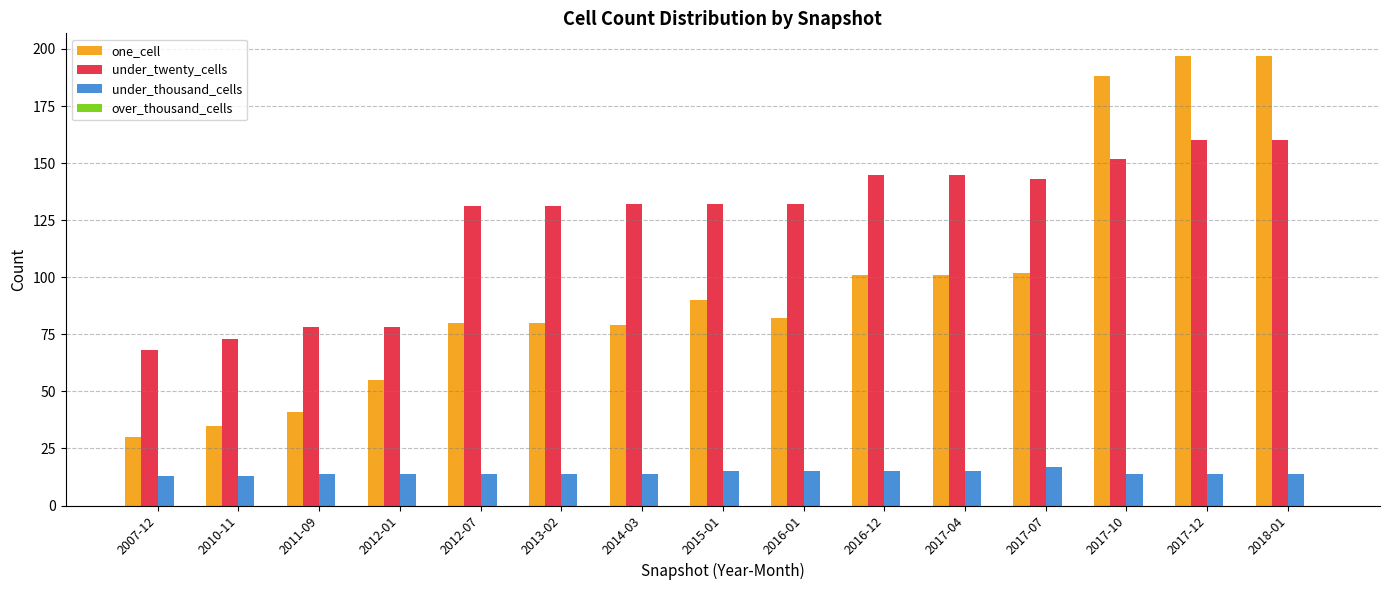

At 2012-01, list the series in order from smallest to largest.

under_thousand_cells, one_cell, under_twenty_cells